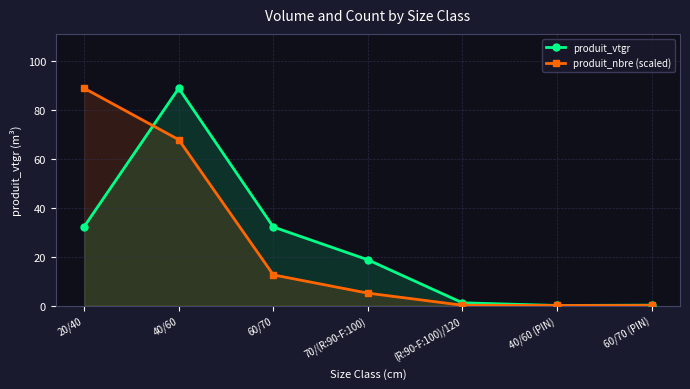

At how many categories does at least one series exceed 17?

4